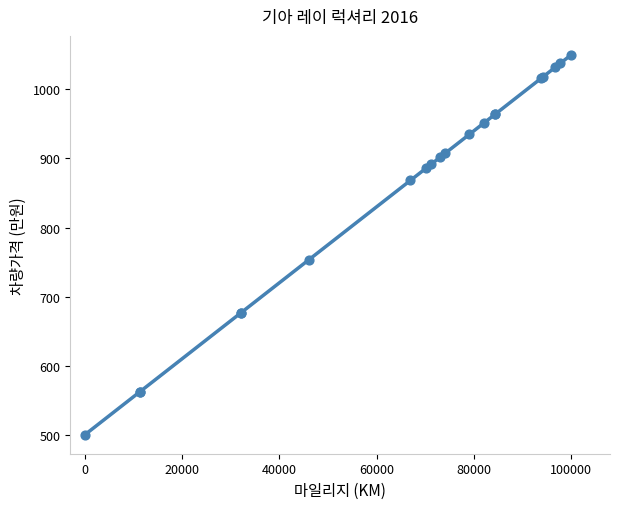

What Y value in the scatter plot is closest to 775?

753.4